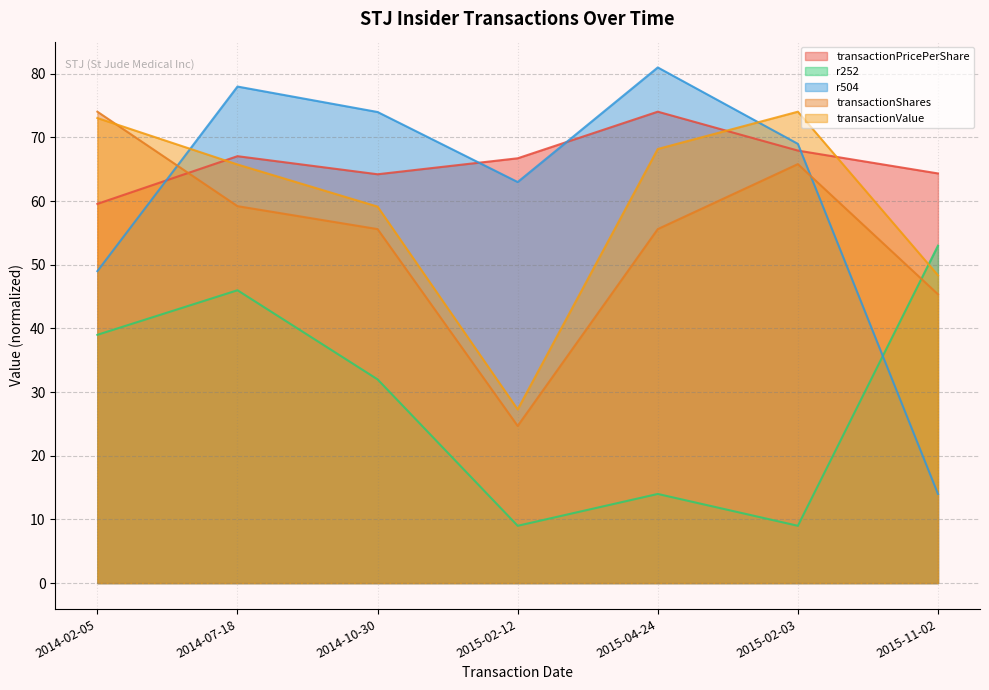

Which series has the largest range (max minus min)?

r504